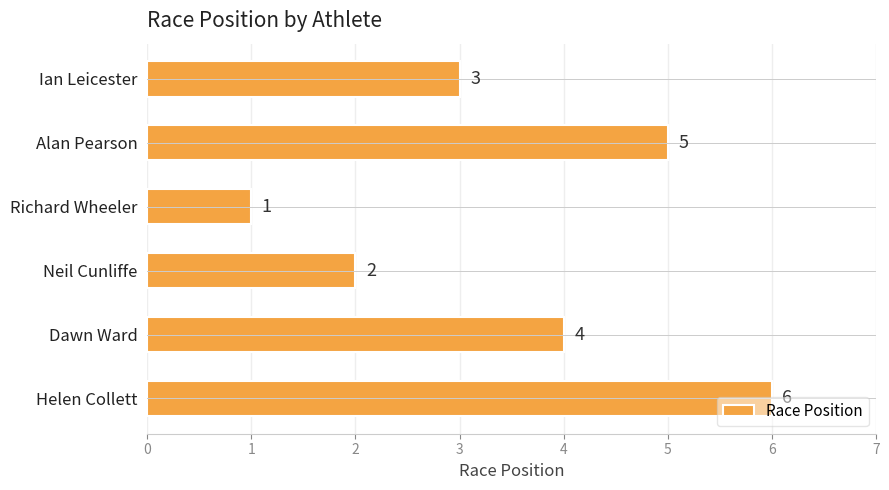

Is it true that the value at Richard Wheeler is 2?

False